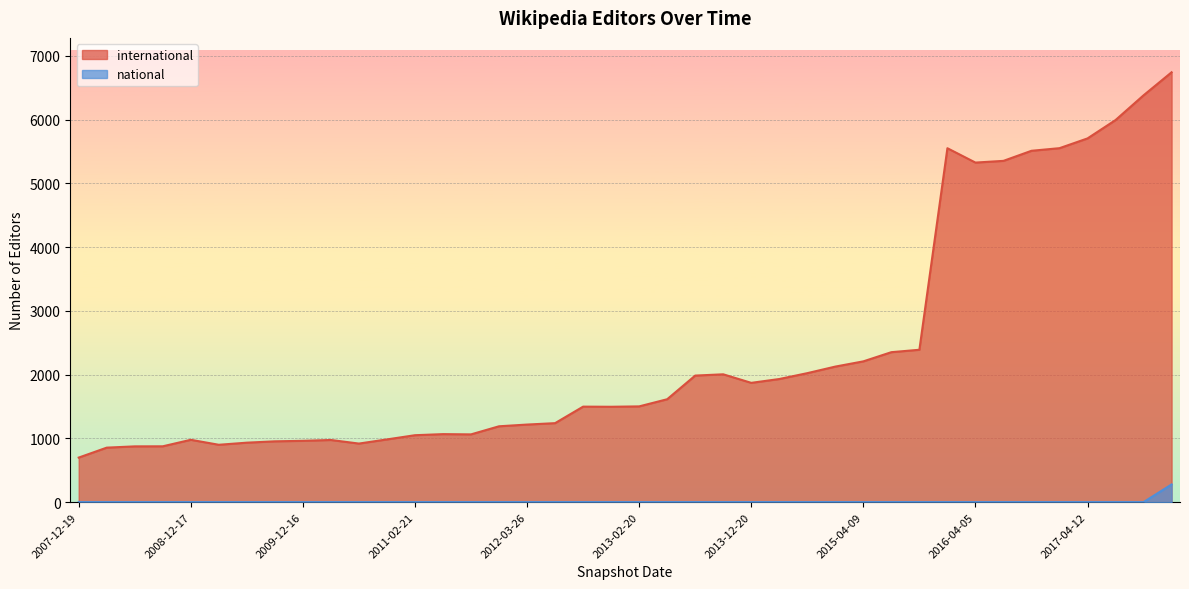

Between 2008-06-27 and 2010-11-17, which series saw the biggest shift?

international